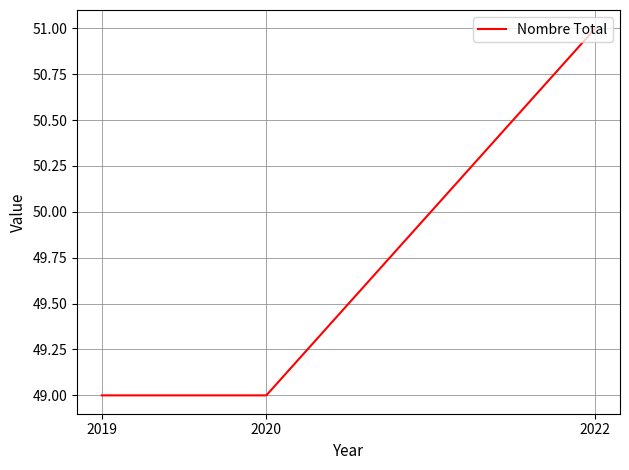

Count the values in the range 49 to 51.

3